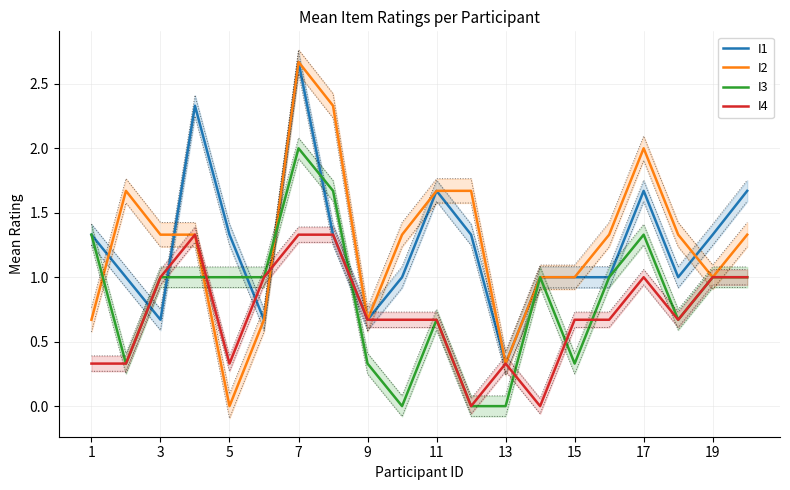

The value of I1 at 13 is 0.2. True or false?

False